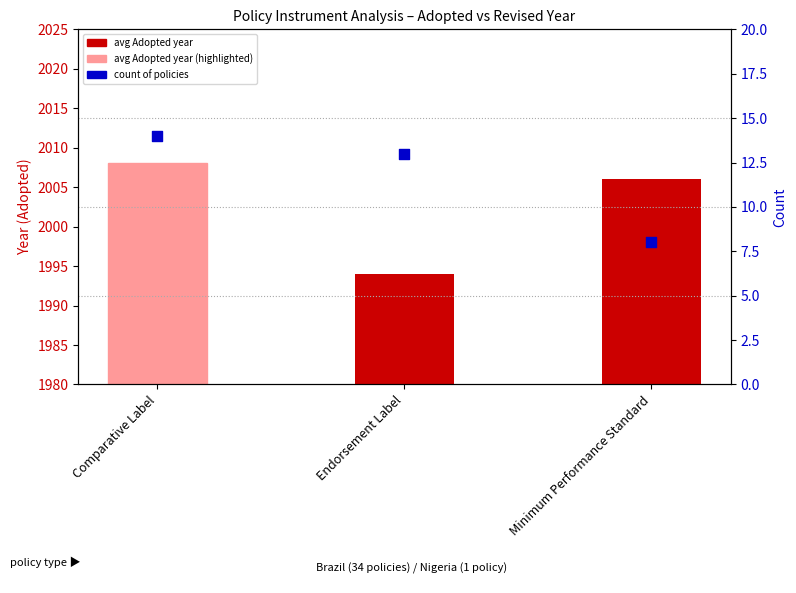

Which series contains the highest Y value?

avg Adopted year